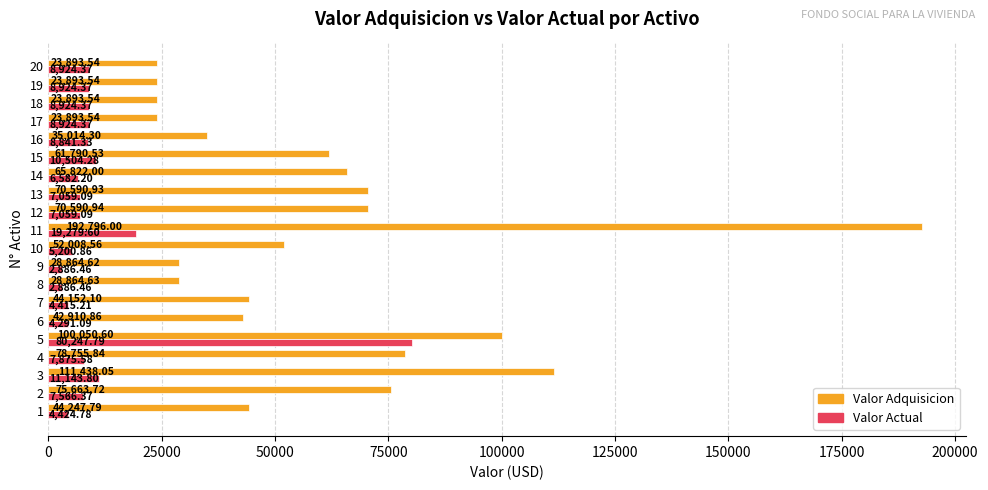

What is the sum of the Valor Actual values at 20 and 16?

17765.7